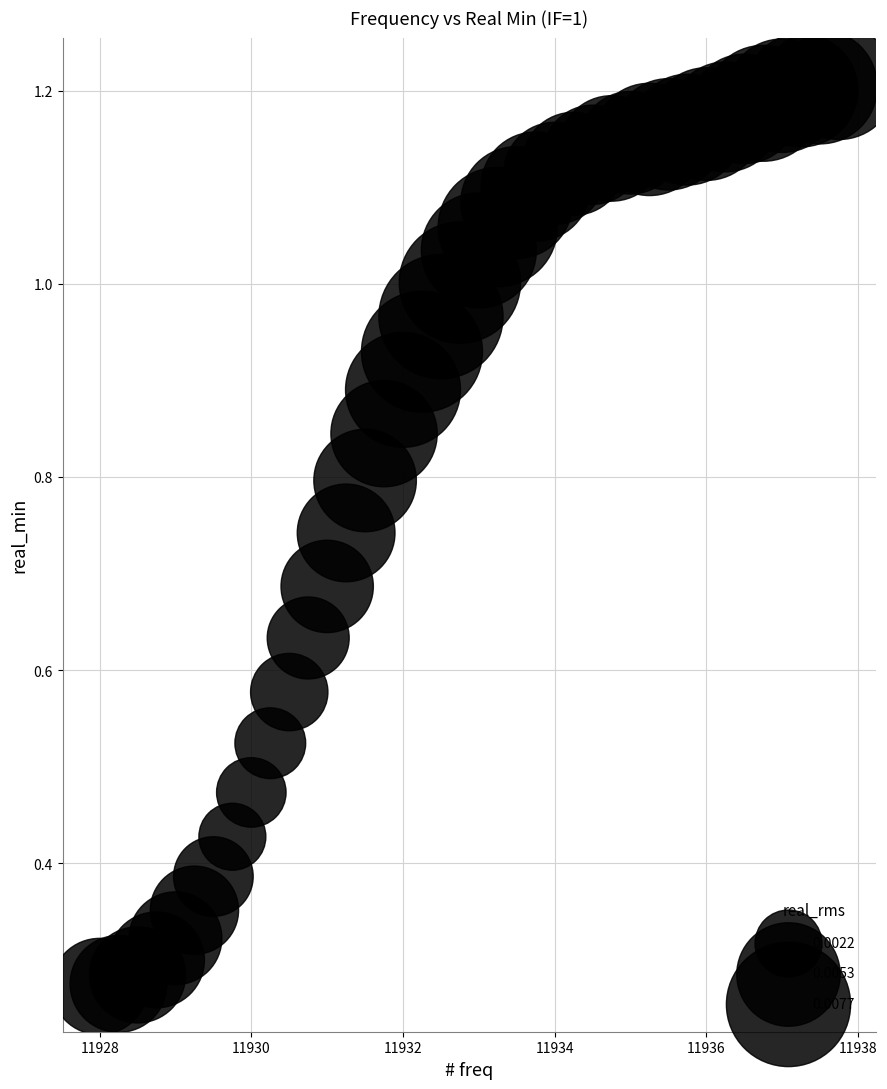

What is the range of X values (max minus min)?

9.8